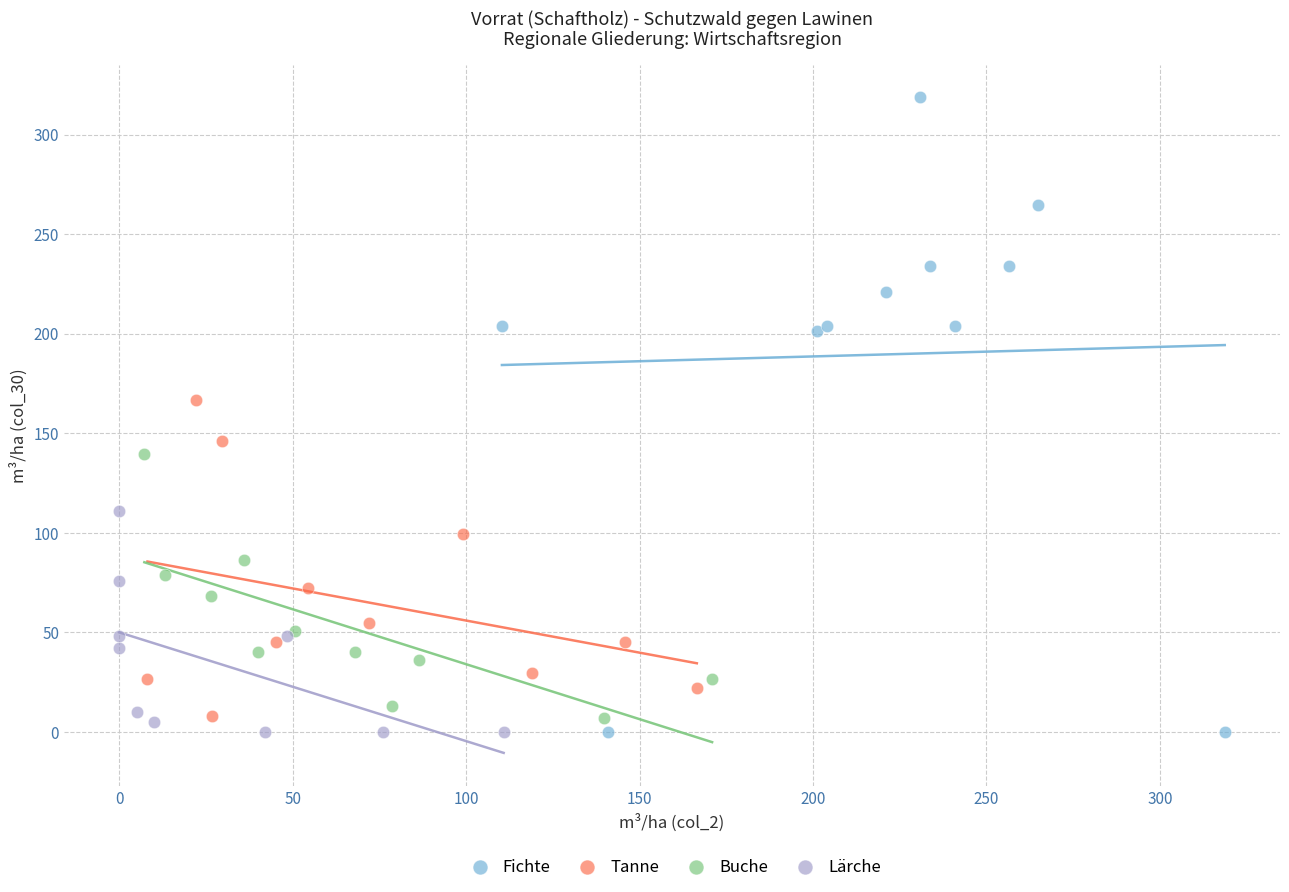

What are all the series names shown in the legend?

Fichte, Tanne, Buche, Lärche